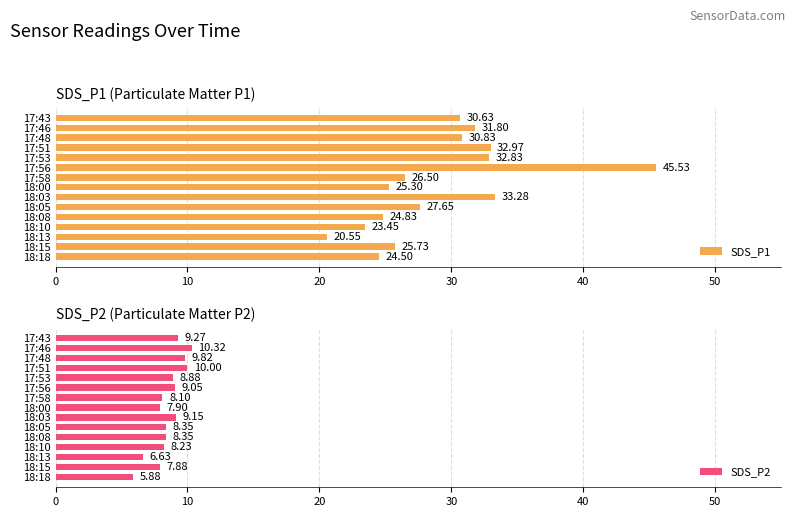

Does the chart contain any negative values?

No